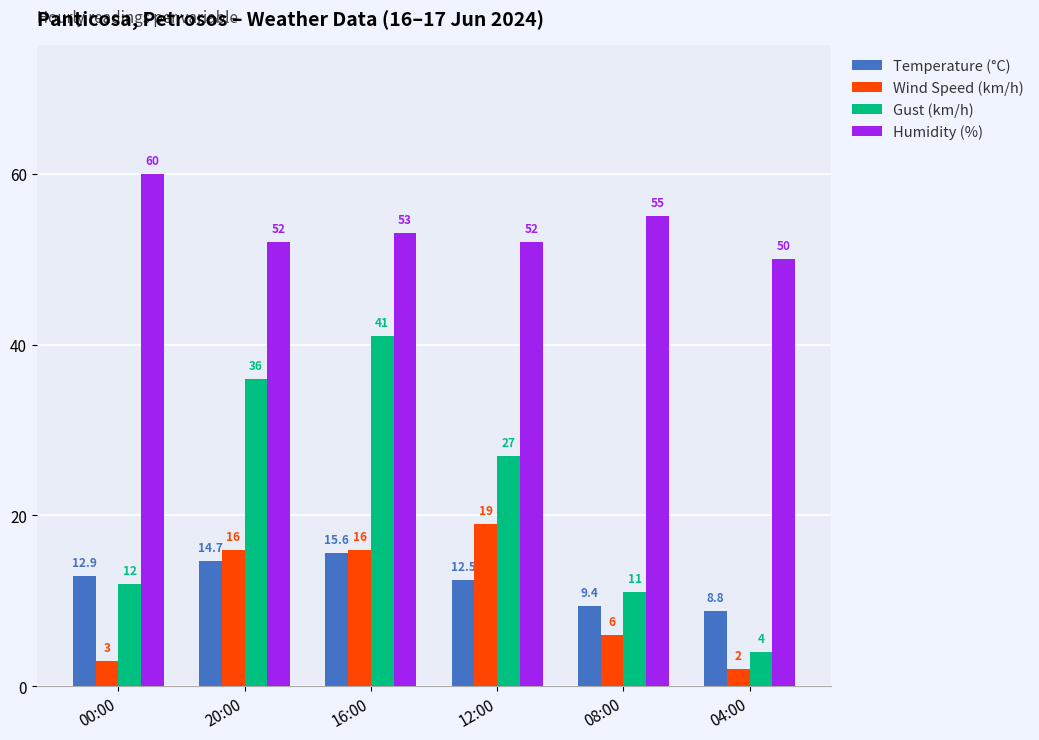

What is the maximum value for Gust (km/h)?

41.0